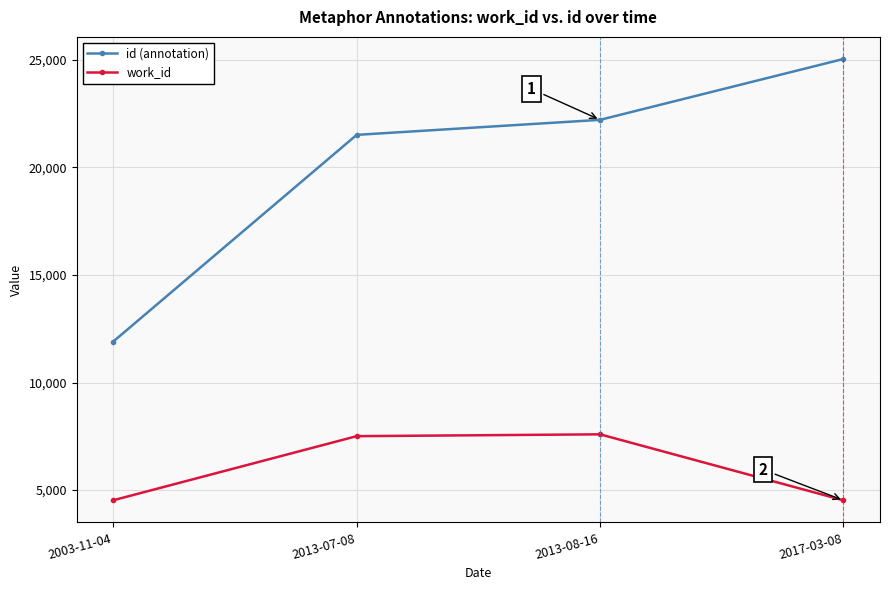

What is the maximum value shown in the chart?

25041